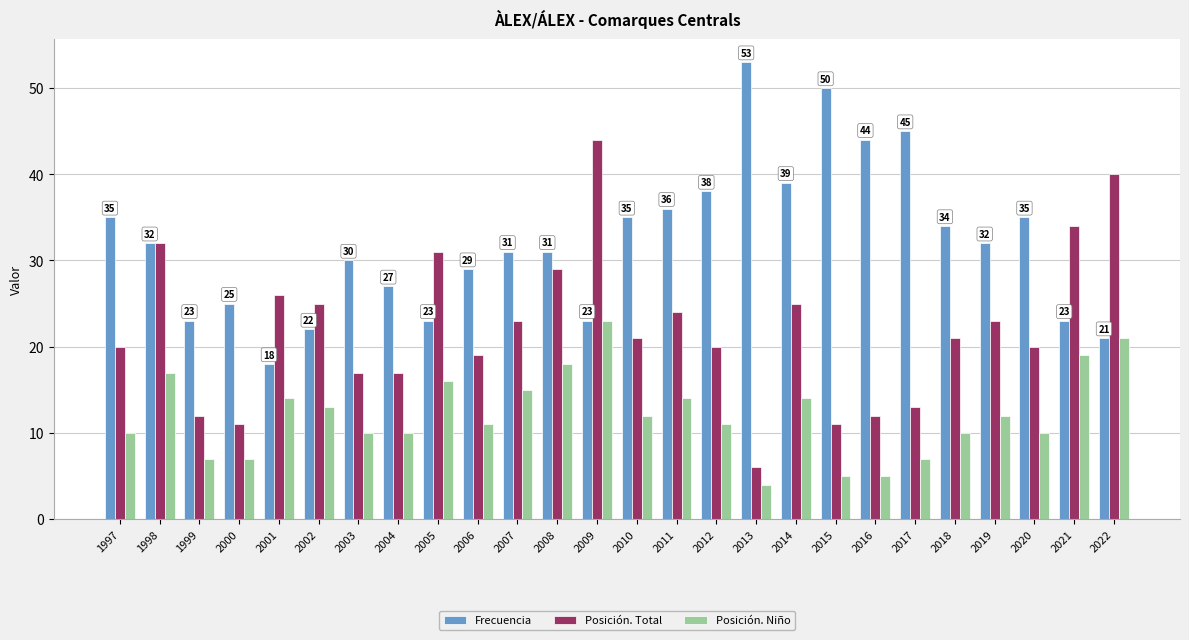

Reading right to left, what are all the values shown in this chart?

Frecuencia: 21	23	35	32	34	45	44	50	39	53	38	36	35	23	31	31	29	23	27	30	22	18	25	23	32	35
Posición. Total: 40	34	20	23	21	13	12	11	25	6	20	24	21	44	29	23	19	31	17	17	25	26	11	12	32	20
Posición. Niño: 21	19	10	12	10	7	5	5	14	4	11	14	12	23	18	15	11	16	10	10	13	14	7	7	17	10